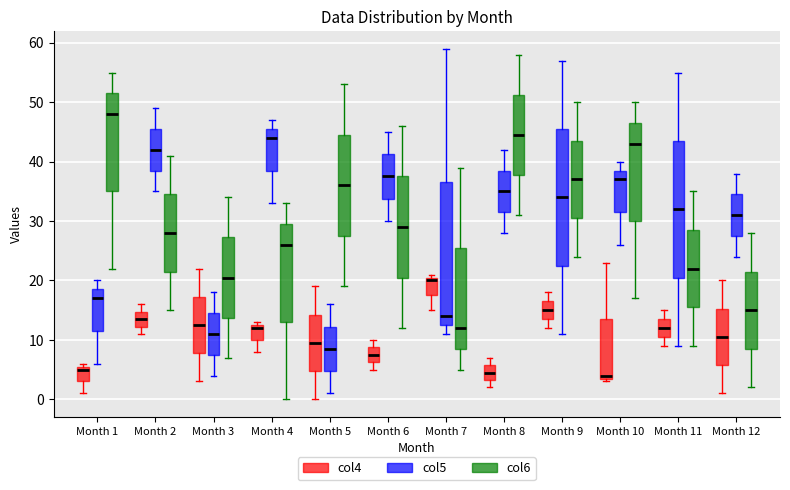

Comparing the boxes themselves (not the whiskers), which one is the tallest?

Month 7 (col5)